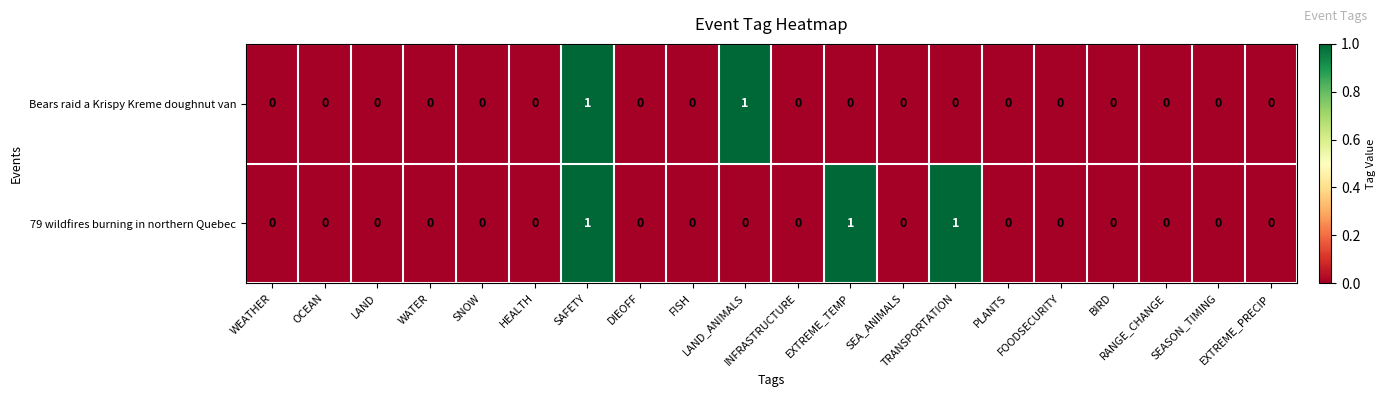

Which series has the largest total across all categories?

79 wildfires burning in northern Quebec